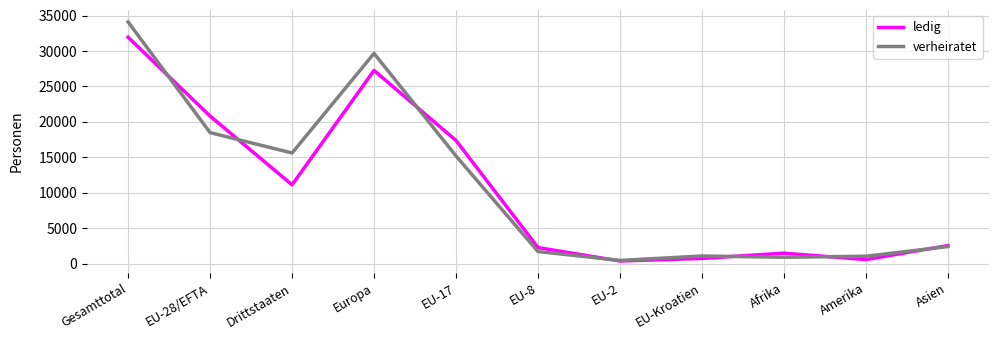

Is this an area chart (filled region under the line)?

No